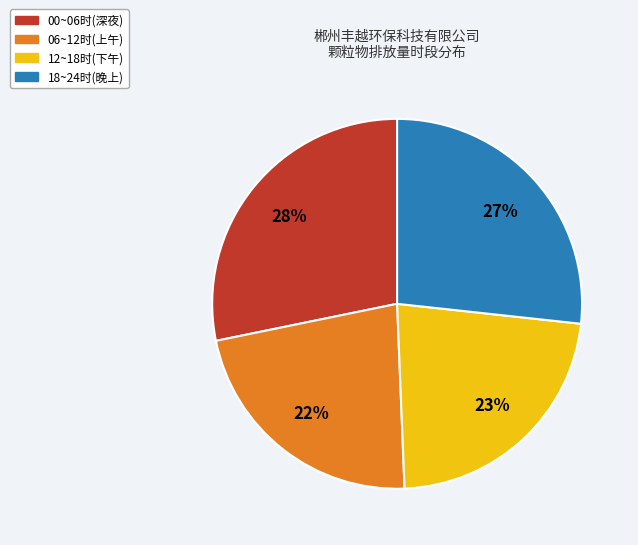

To the nearest percent, what is the average slice percentage?

25%